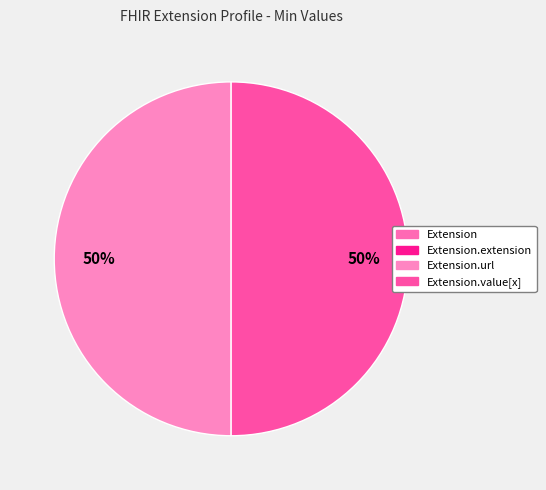

Which slice is the smallest?

Extension